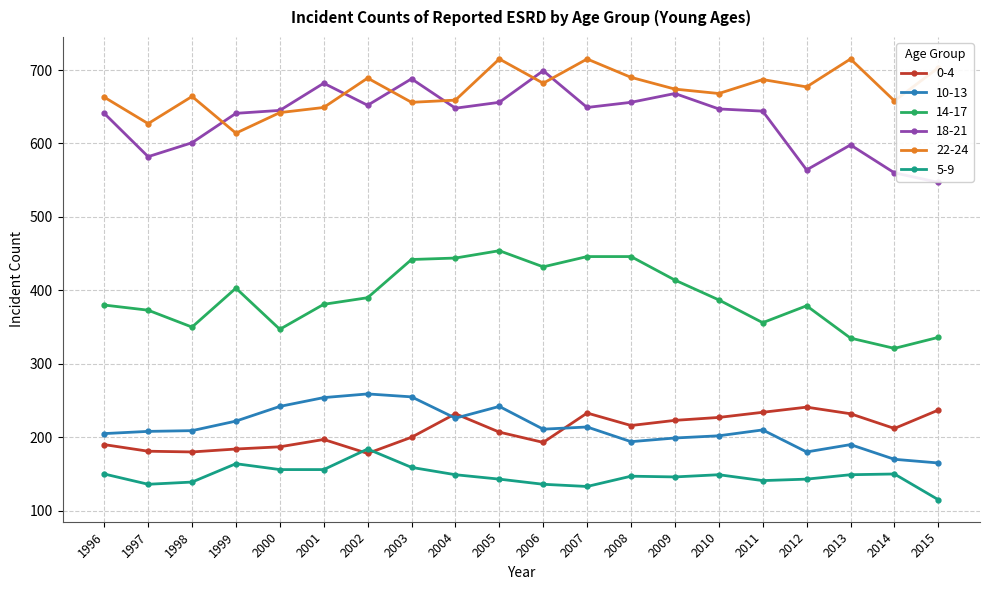

What is the difference between the maximum and minimum values in the 10-13 series?

94